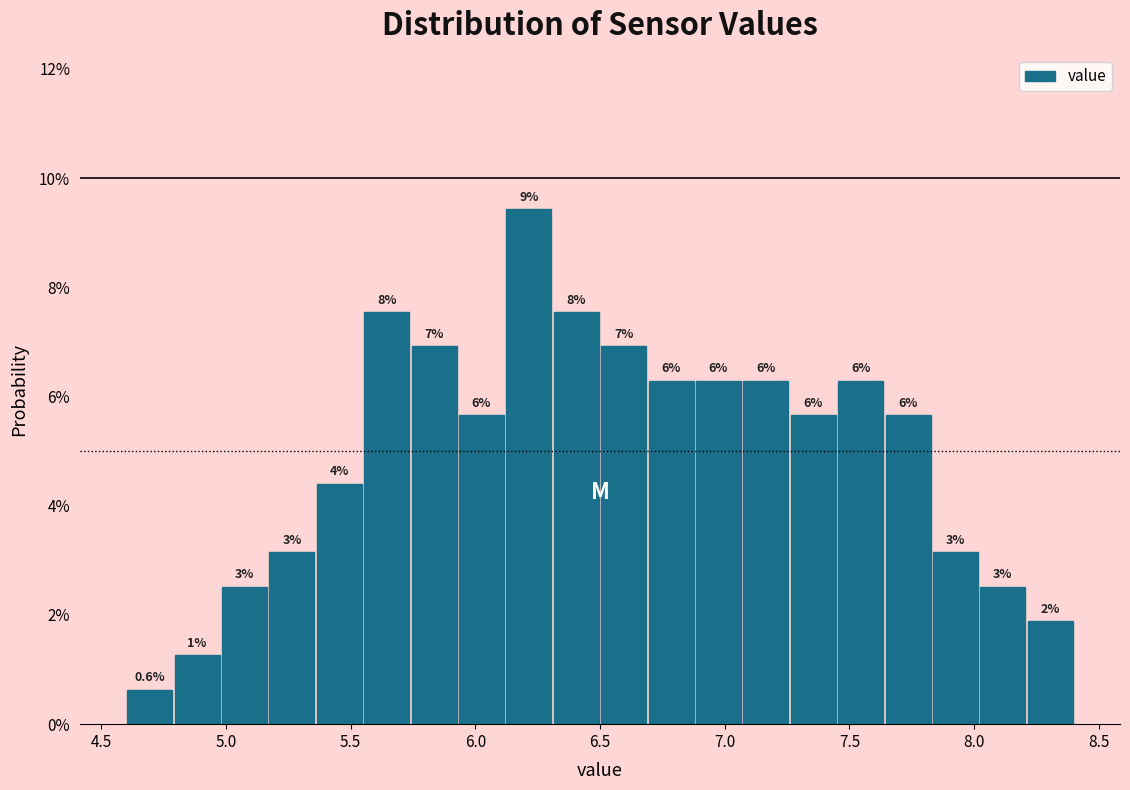

Read against the x-axis, roughly where is the centre of the tallest bar?

6.20